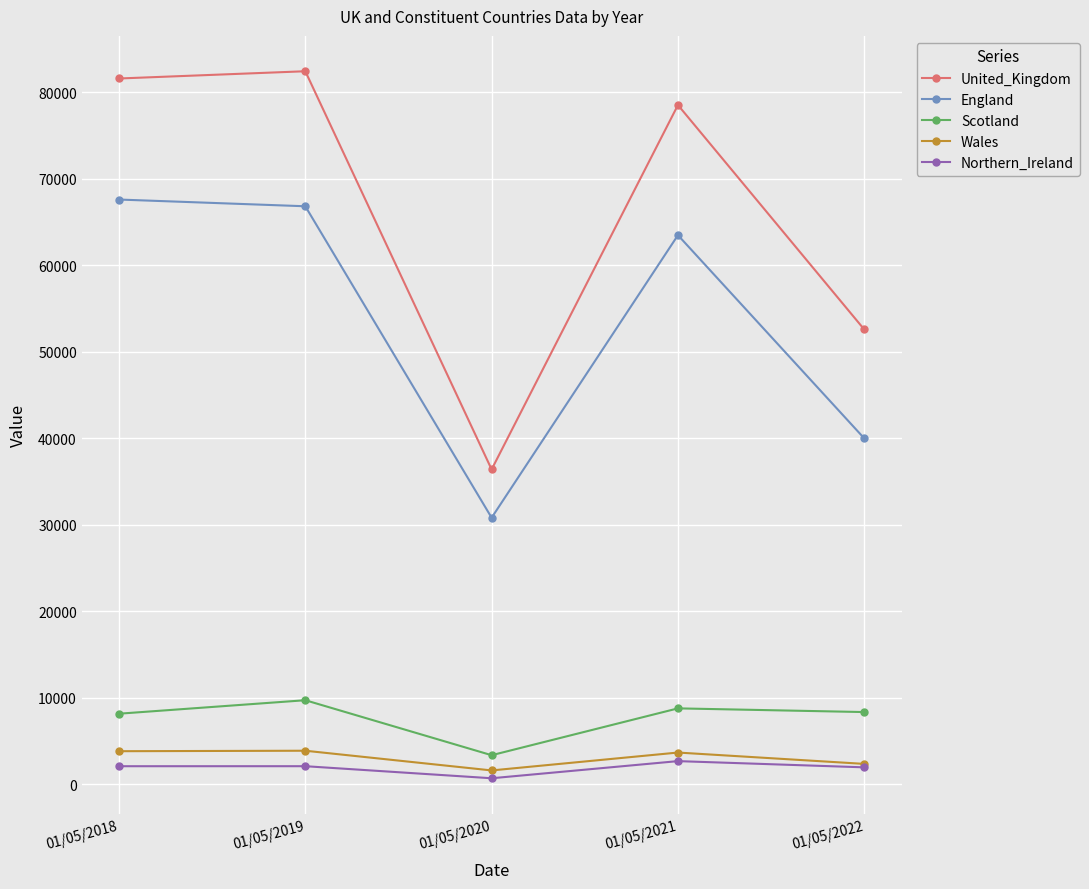

At which label does England first exceed 63470?

01/05/2018